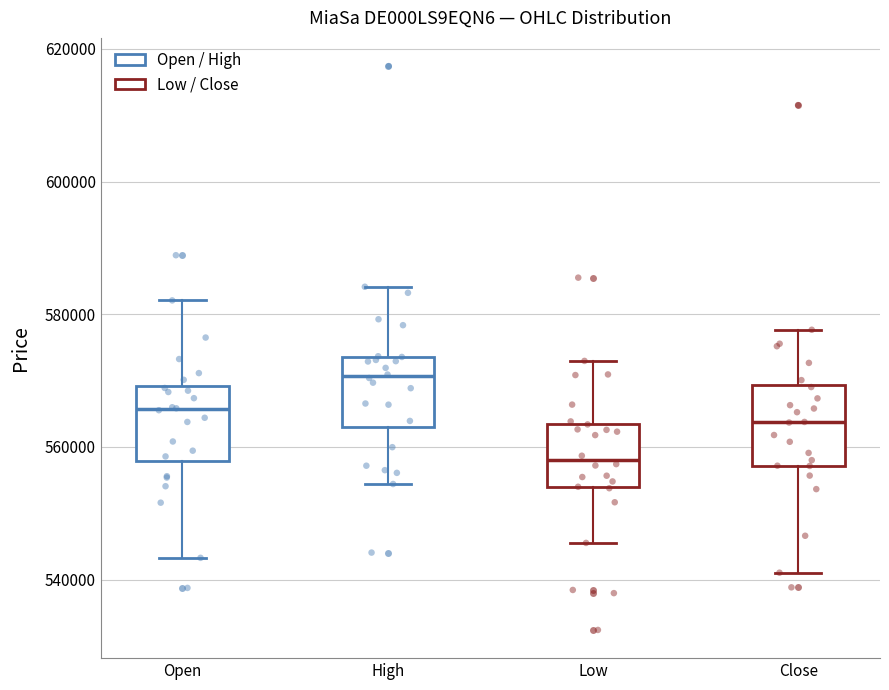

Reading left to right, read every box against the y-axis: the position of its median line, the range the box covers, and the ends of its whiskers. The values are not printed on the chart, so give them approximately, as read against the axis.

Open: median 566000, box 558000 to 570000, whiskers 544000 to 582000
High: median 570000, box 562000 to 574000, whiskers 554000 to 584000
Low: median 558000, box 554000 to 564000, whiskers 546000 to 572000
Close: median 564000, box 558000 to 570000, whiskers 542000 to 578000